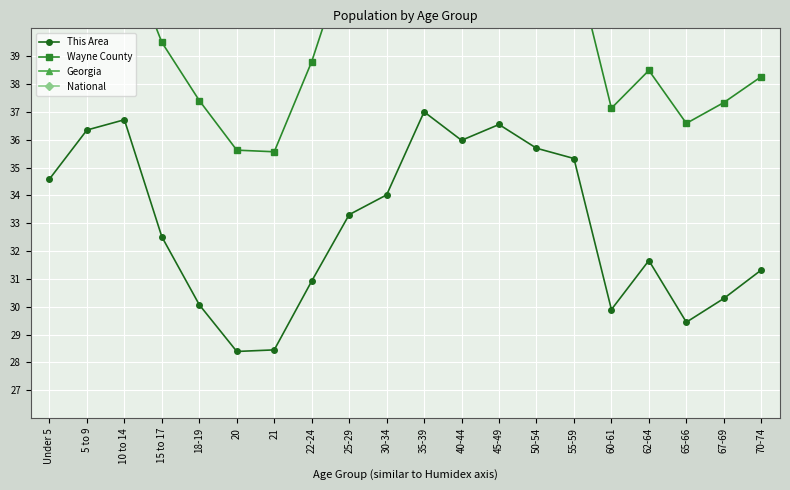

Rank the categories by This Area value from lowest to highest.

20, 21, 65-66, 60-61, 18-19, 67-69, 22-24, 70-74, 62-64, 15 to 17, 25-29, 30-34, Under 5, 55-59, 50-54, 40-44, 5 to 9, 45-49, 10 to 14, 35-39